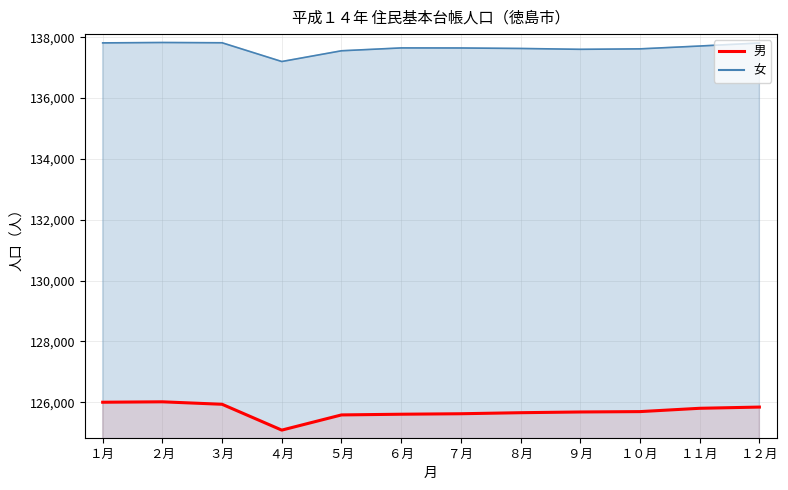

Is the value of 女 at ６月 greater than the value of 男 at ８月?

Yes